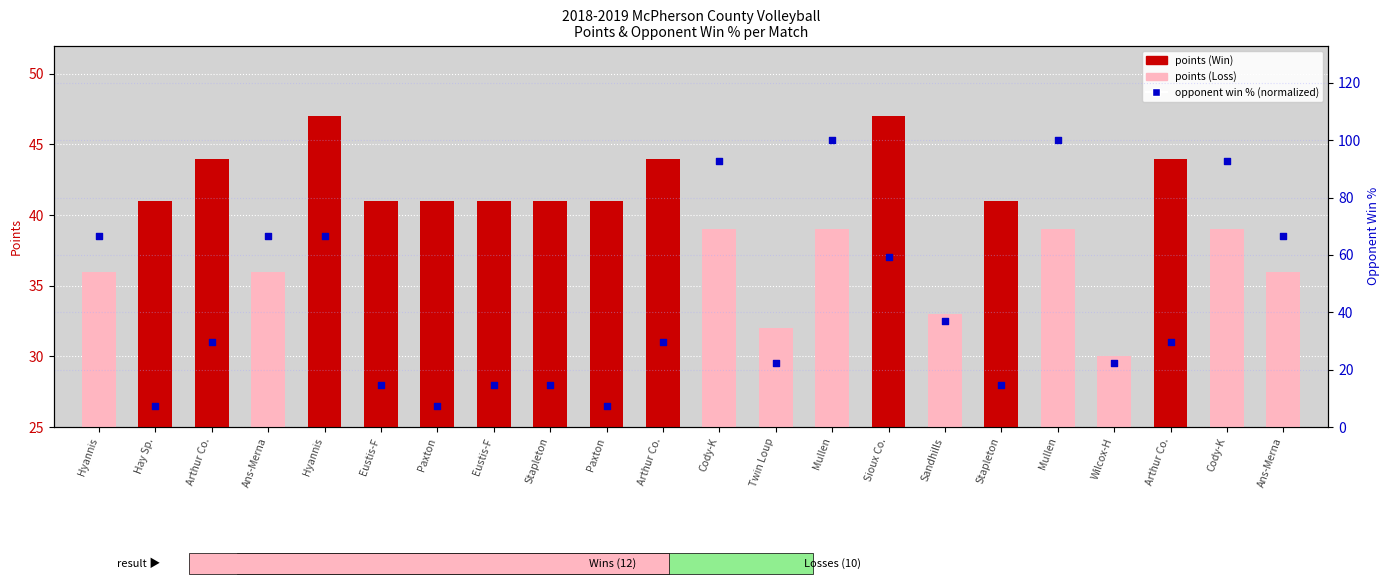

At how many categories does at least one series exceed 46?

9